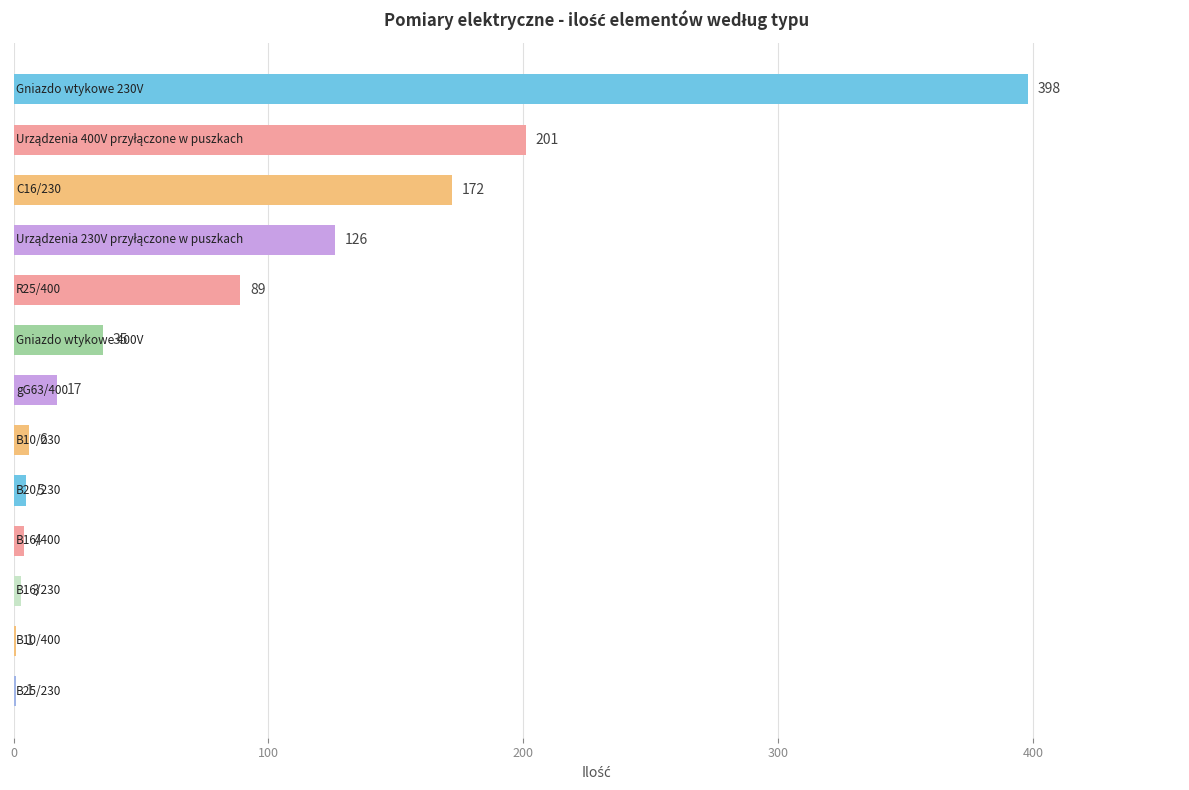

What is the maximum value shown in the chart?

398